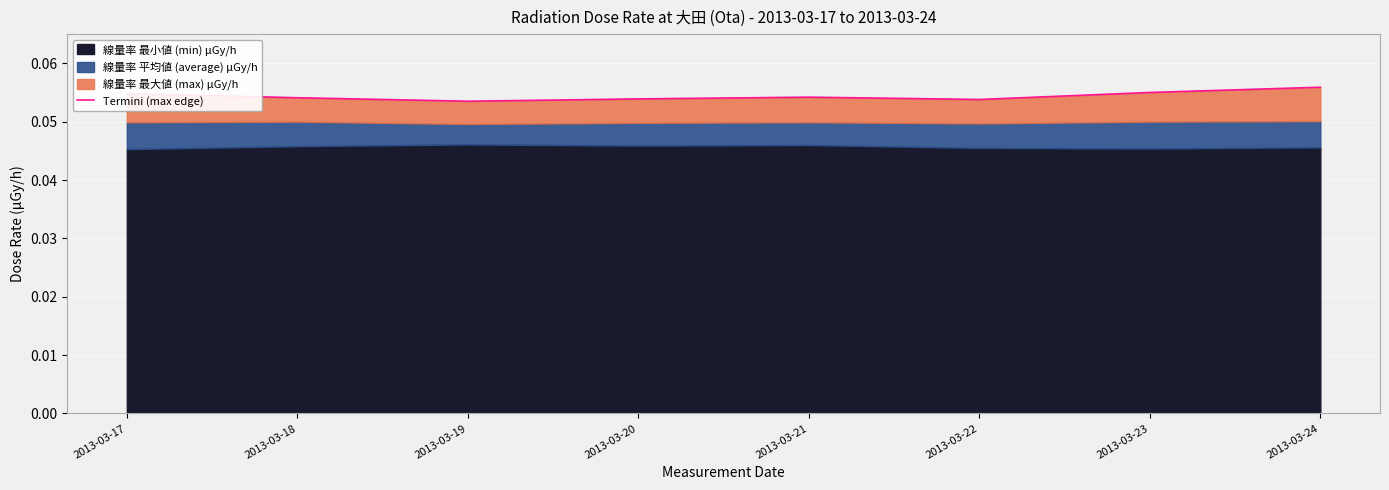

Rank the categories by value from lowest to highest.

2013-03-19, 2013-03-22, 2013-03-20, 2013-03-18, 2013-03-21, 2013-03-17, 2013-03-23, 2013-03-24